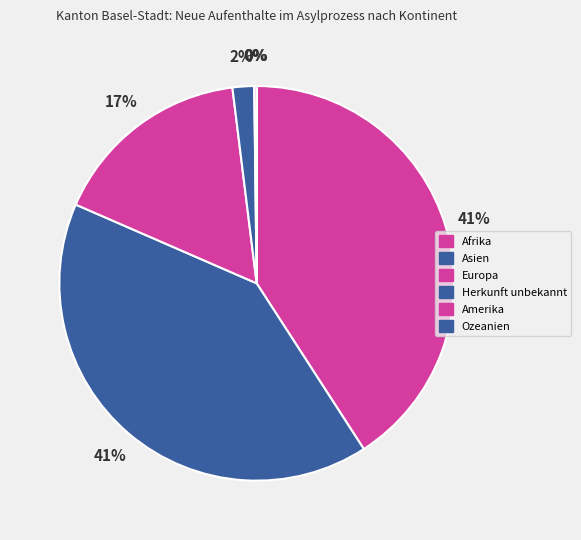

To the nearest percent, what is the combined percentage of Afrika and Europa?

57%